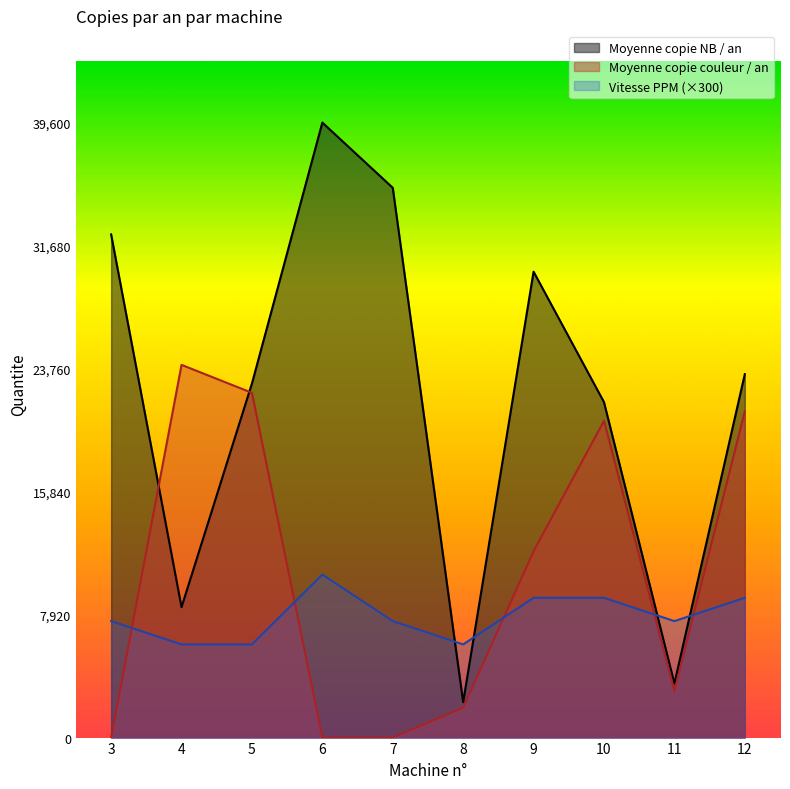

How many categories are shown in the chart?

10